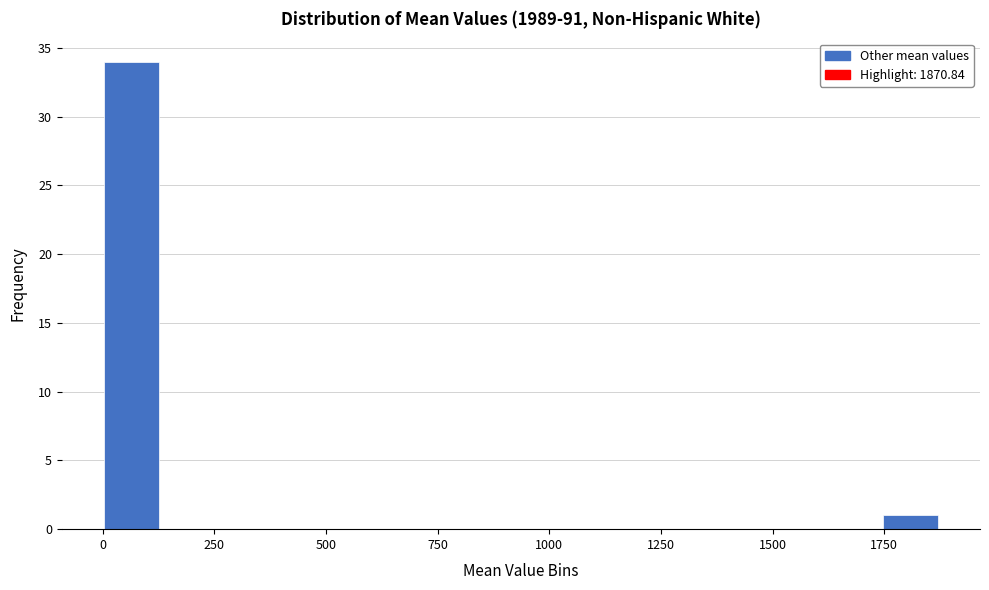

Around what value on the x-axis is the tallest bar? Give the approximate position of its centre, as read against the axis.

50